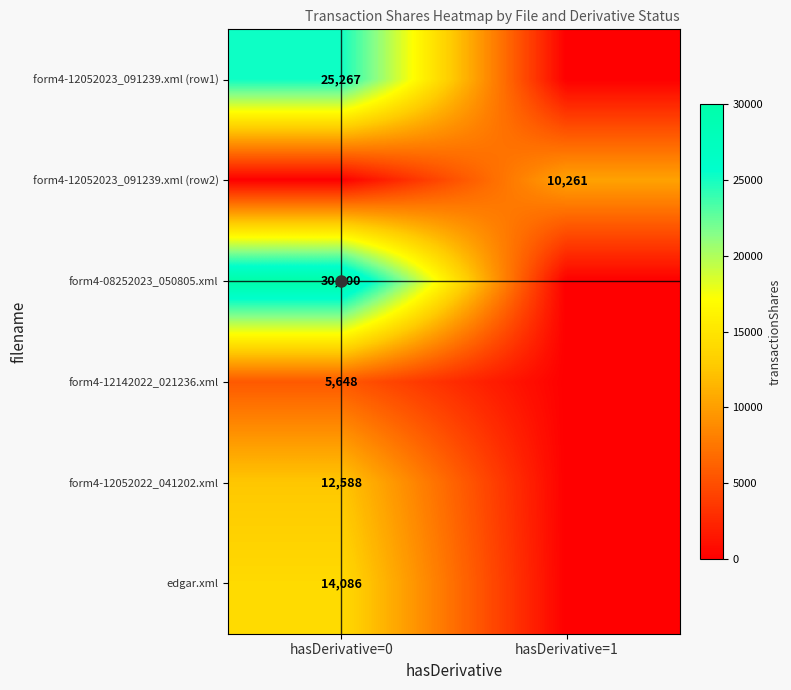

Is the value of form4-12052023_091239.xml (row1) at hasDerivative=0 greater than the value of form4-08252023_050805.xml at hasDerivative=0?

No